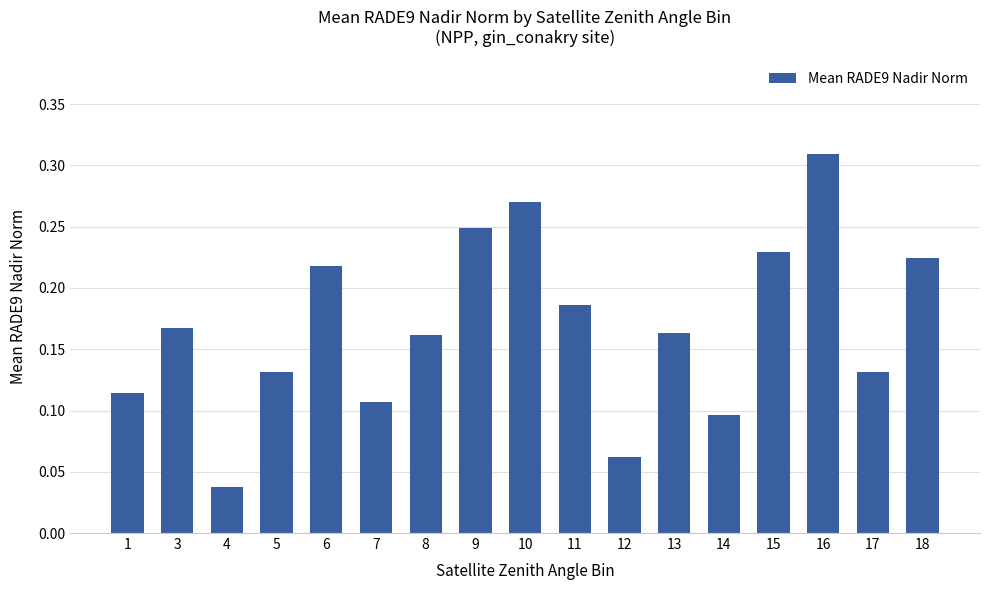

Which label corresponds to the largest value in the chart?

16